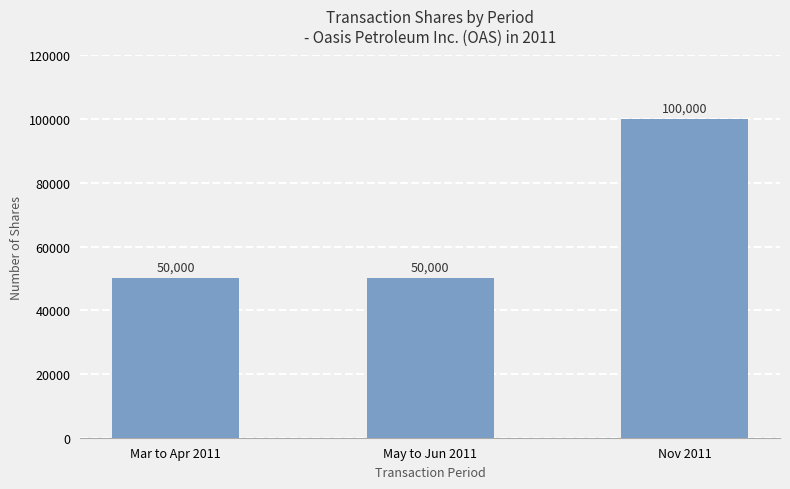

The chart shows a value of 24574 at Mar to Apr 2011. True or false?

False